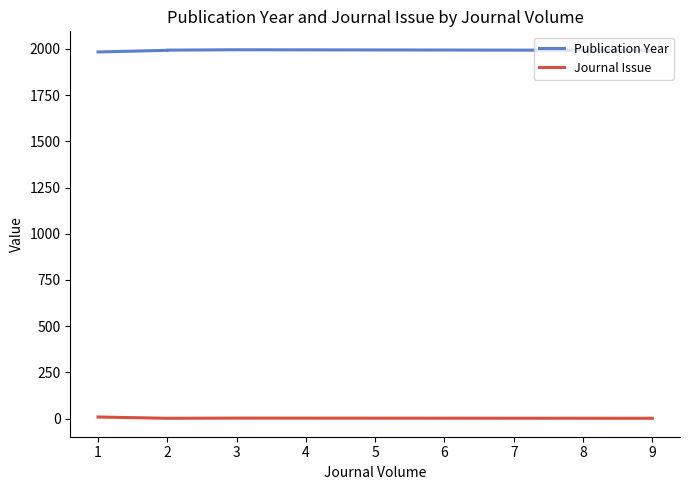

Where is Journal Issue nearest to the value 5?

3